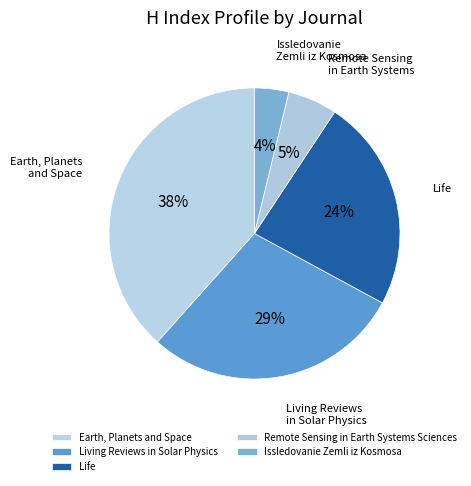

Is it true that Living Reviews in Solar Physics is 29% of the pie?

True